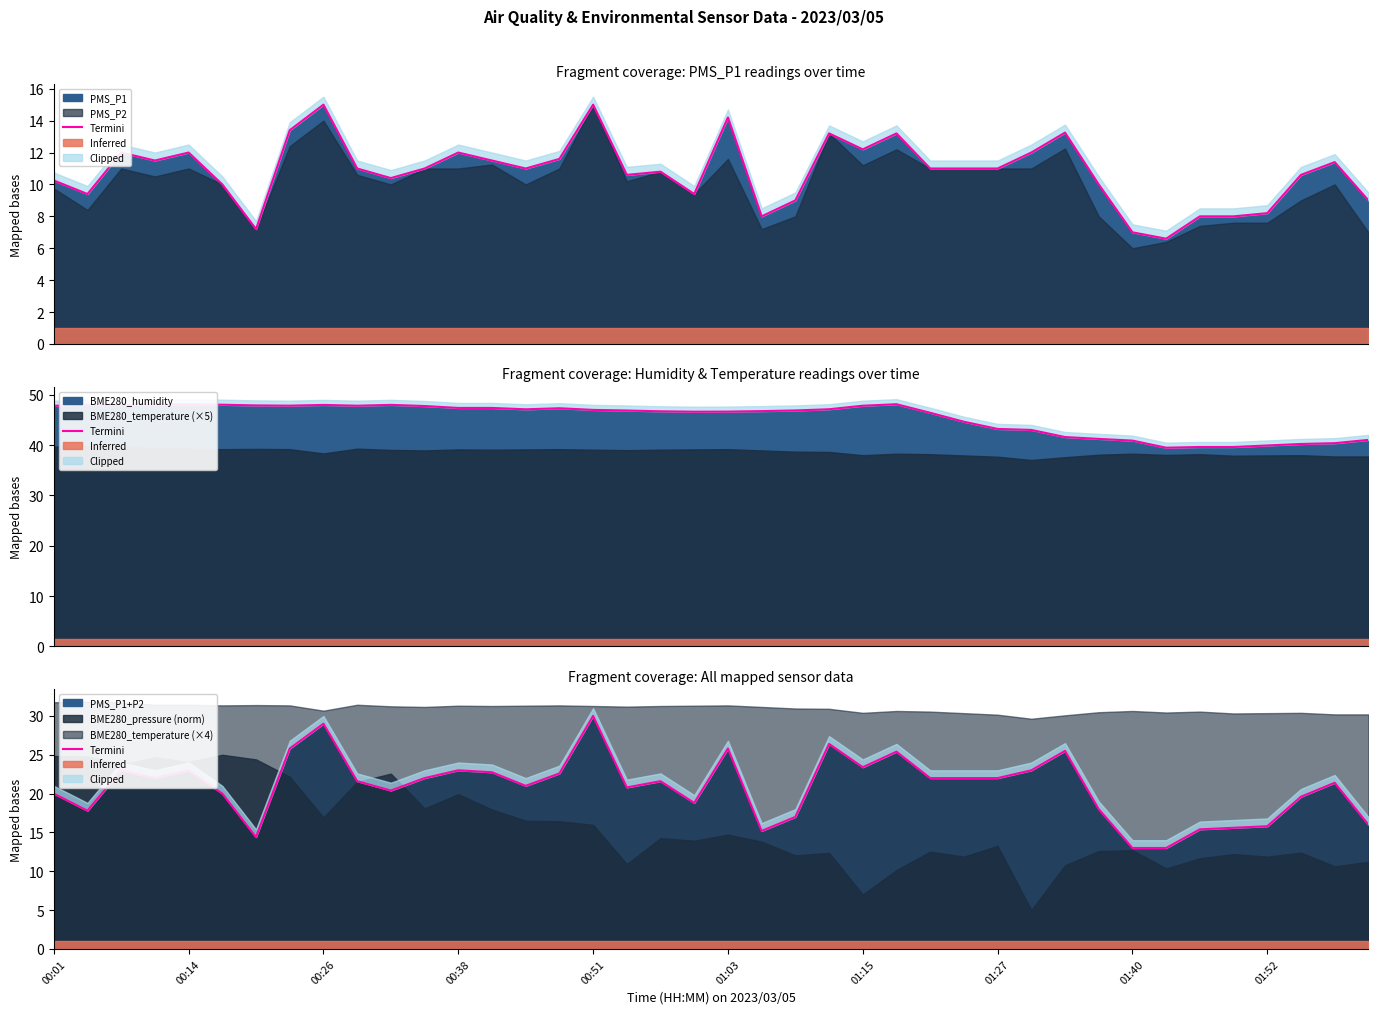

Does the chart have visible grid lines?

No